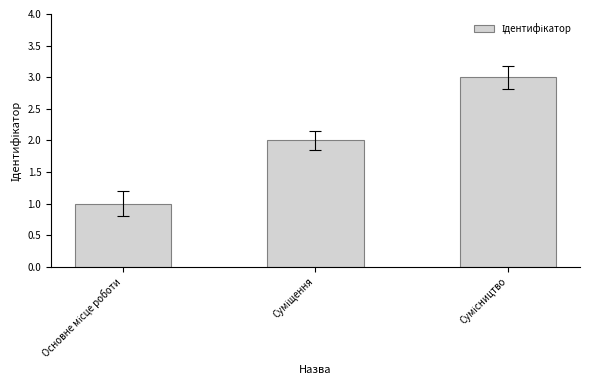

How many data points are less than 2?

1